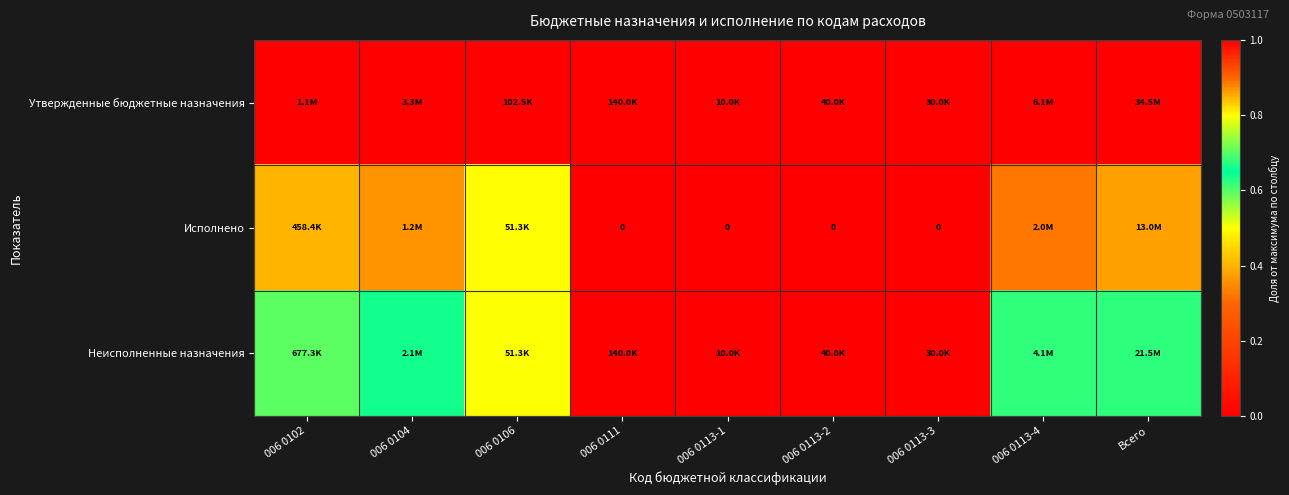

Which series has the largest total across all categories?

Утвержденные бюджетные назначения